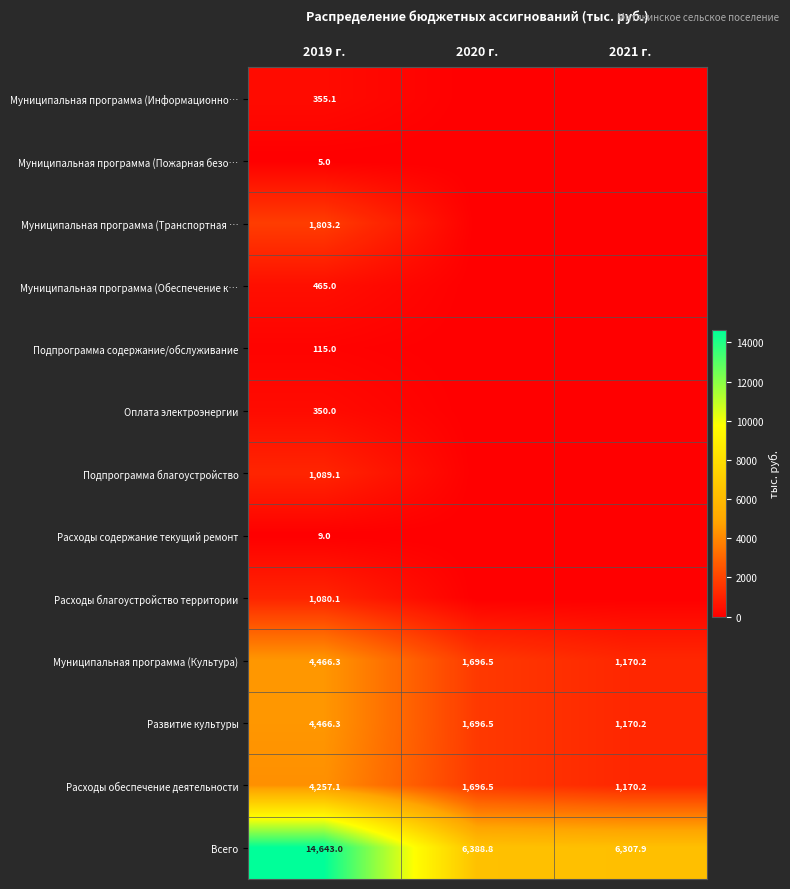

What is the maximum value for Всего?

14643.0